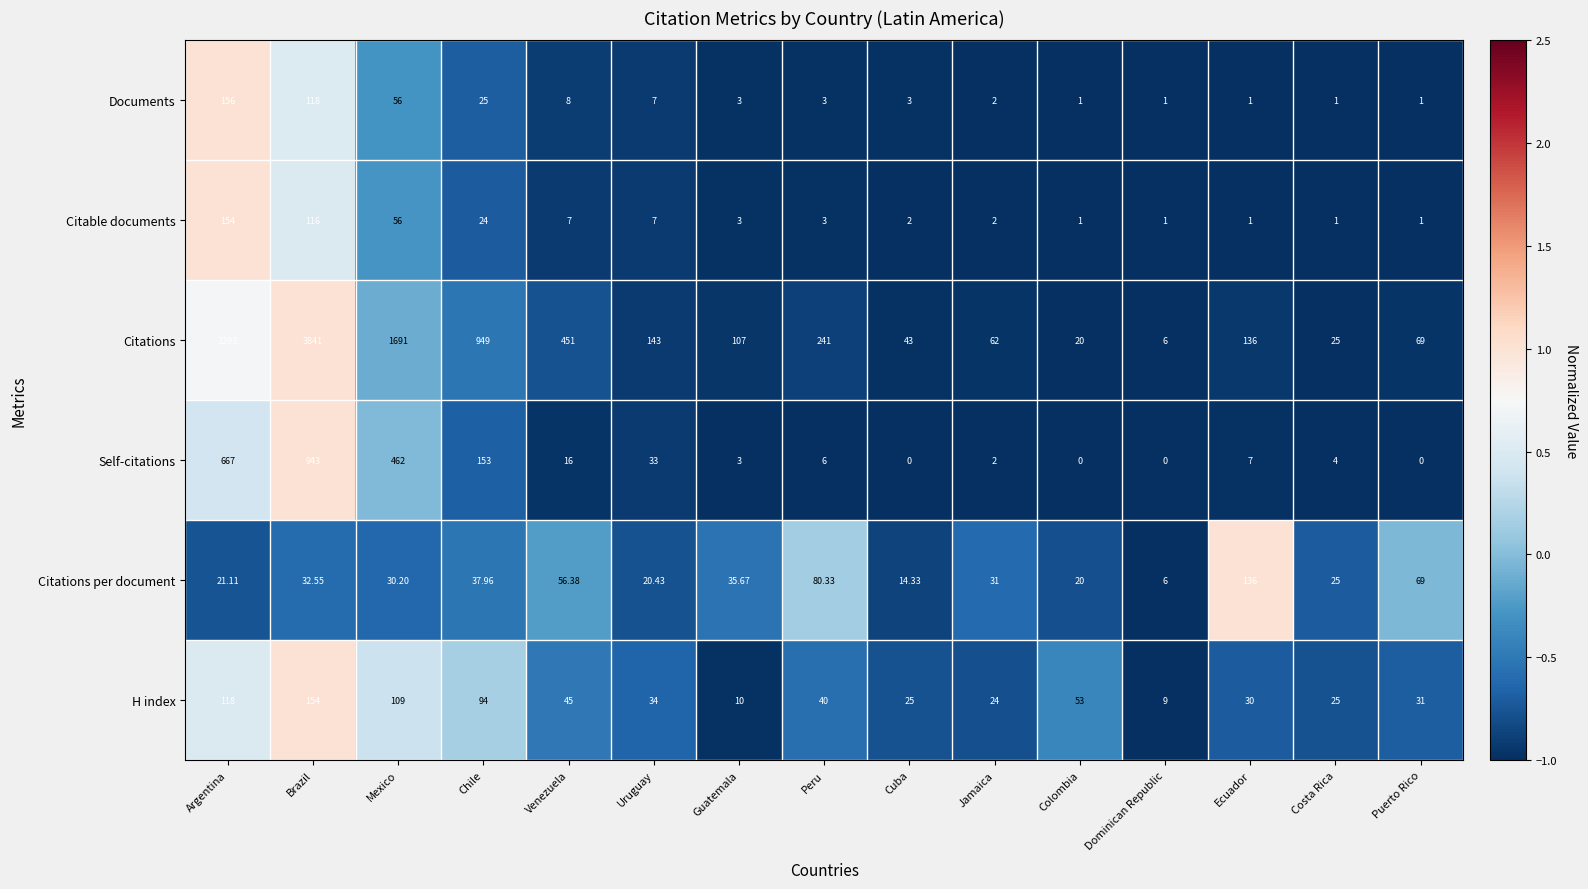

Which series has the largest total across all categories?

Citations